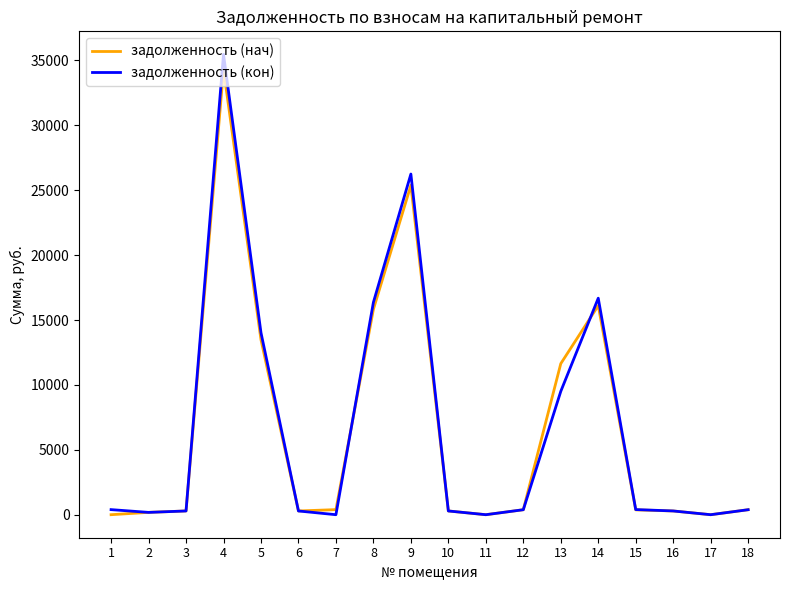

Is the value of задолженность (кон) at 11 greater than the value of задолженность (нач) at 13?

No